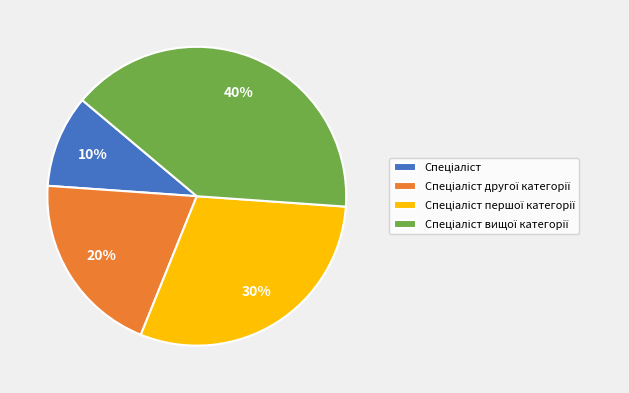

Is there any slice that represents more than half of the pie?

No